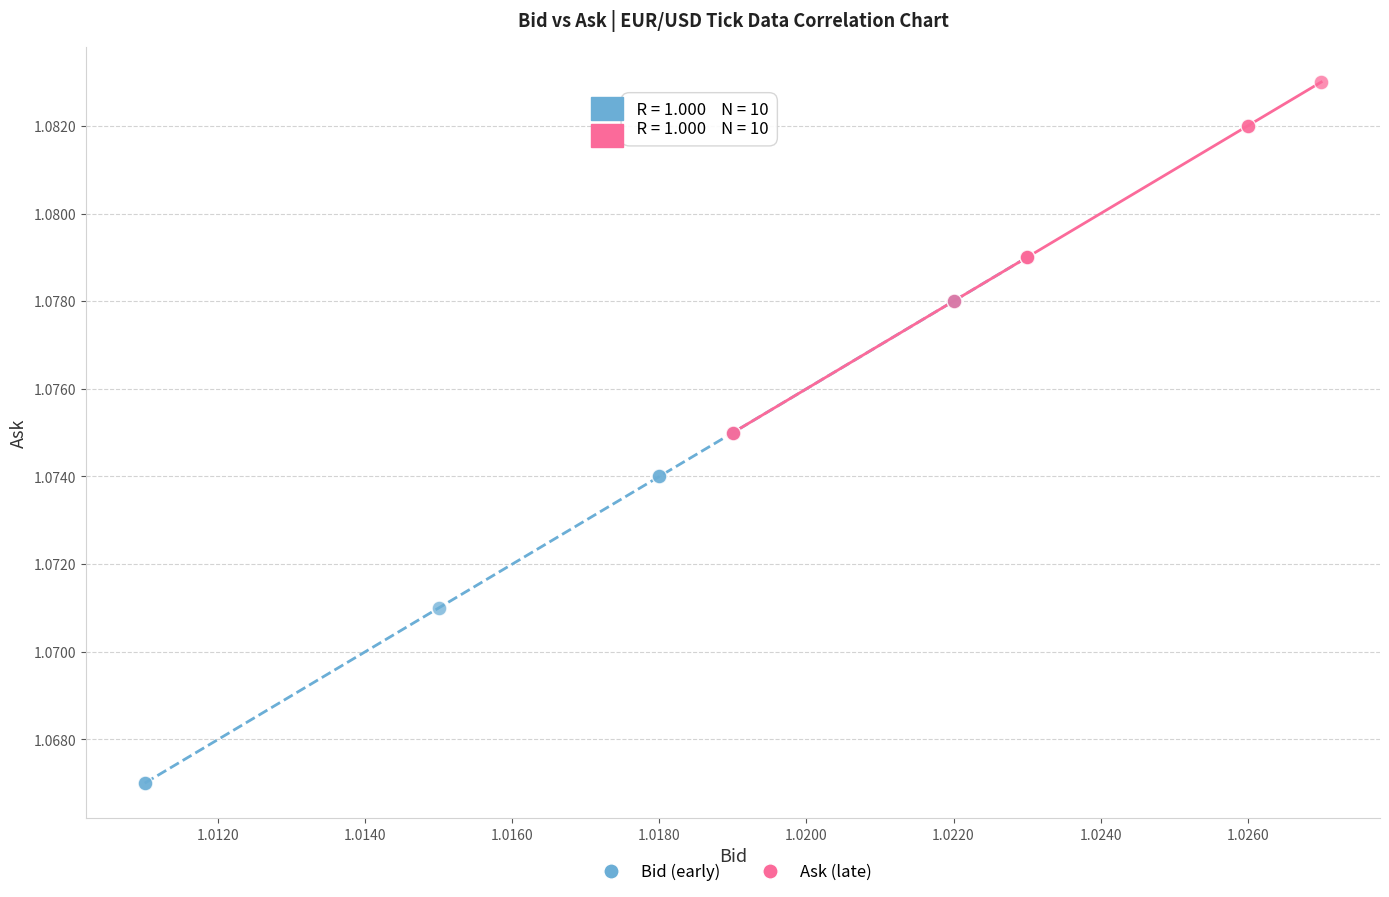

What are all the series names shown in the legend?

Bid (early), Ask (late)